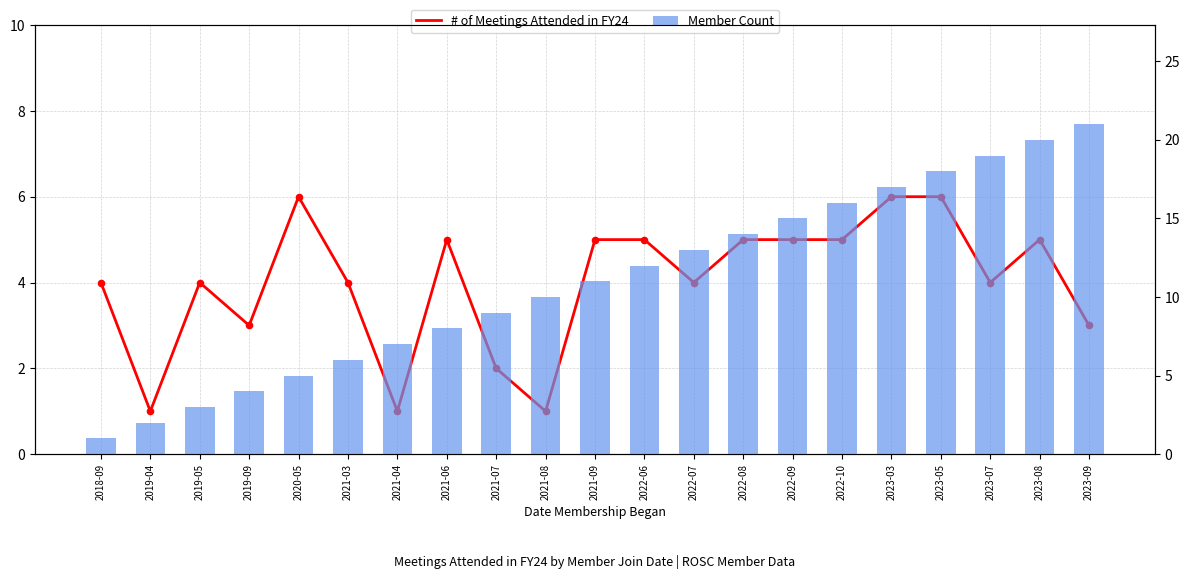

Which series reaches the minimum Y coordinate?

# of Meetings Attended in FY24